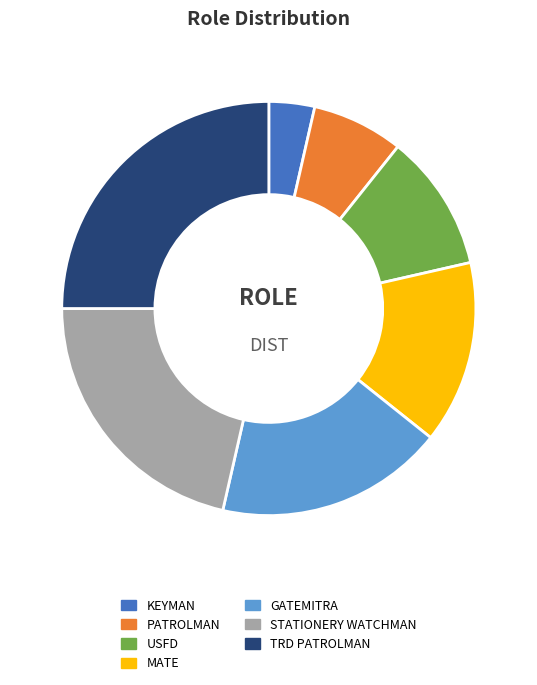

Approximately how many times larger is the value at PATROLMAN compared to TRD PATROLMAN?

0.3